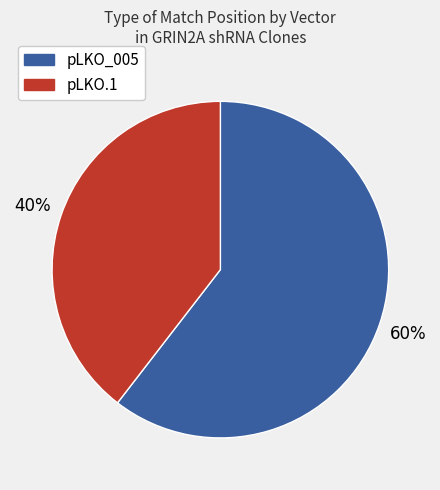

Is there a majority slice in this chart?

Yes